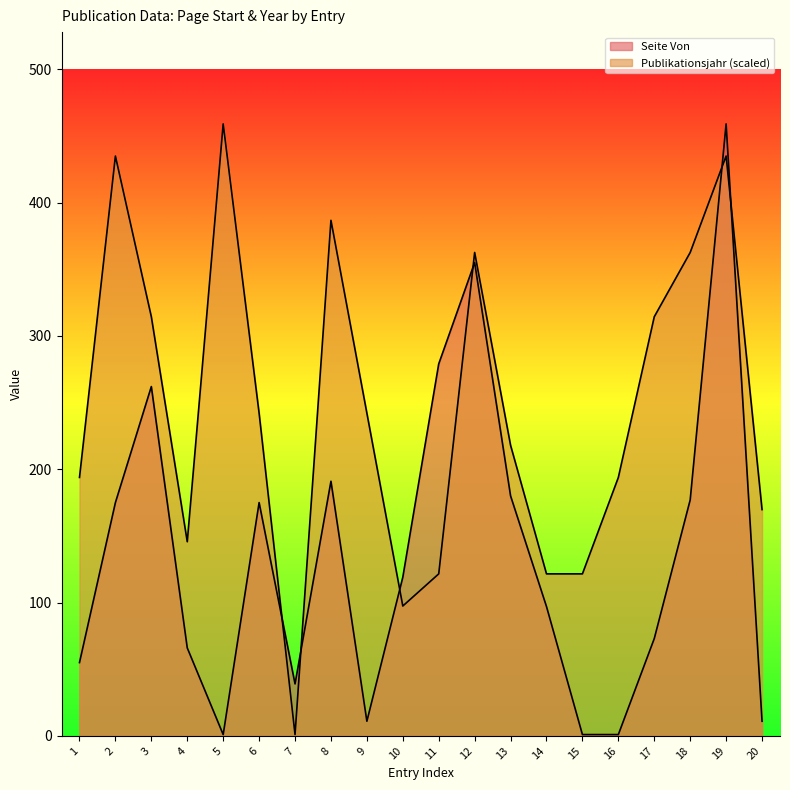

Between which two adjacent categories do Publikationsjahr and Seite Von first intersect?

6 and 7